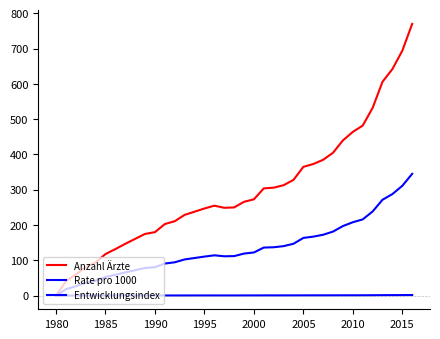

True or false: Anzahl Ärzte and Rate pro 1000 cross at least once.

False